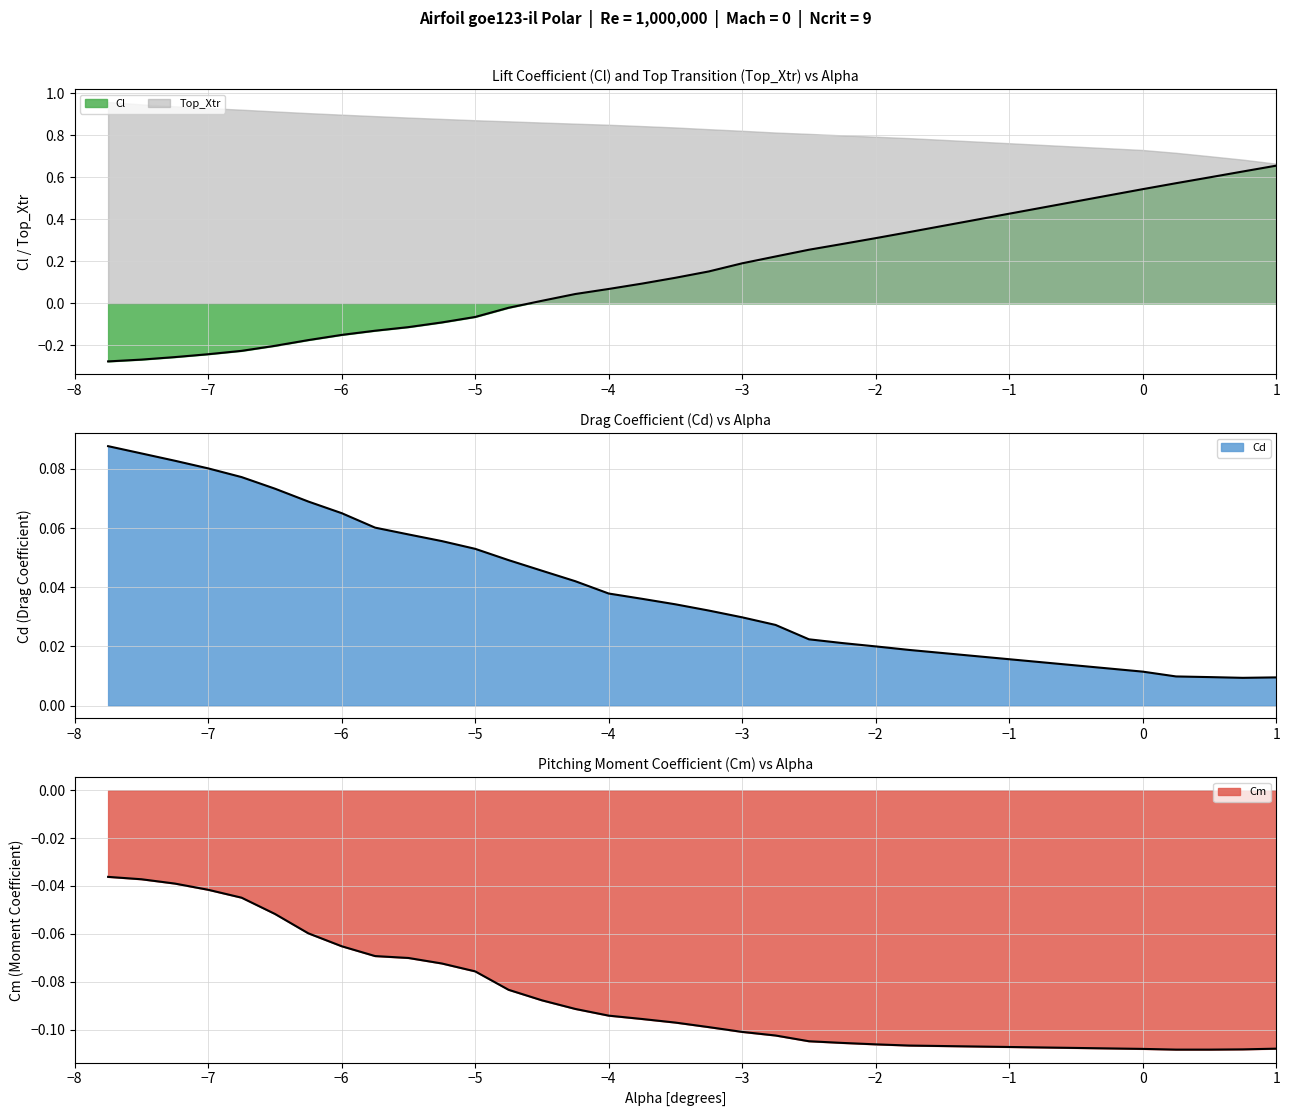

What is the average value of the Cm series?

-0.1